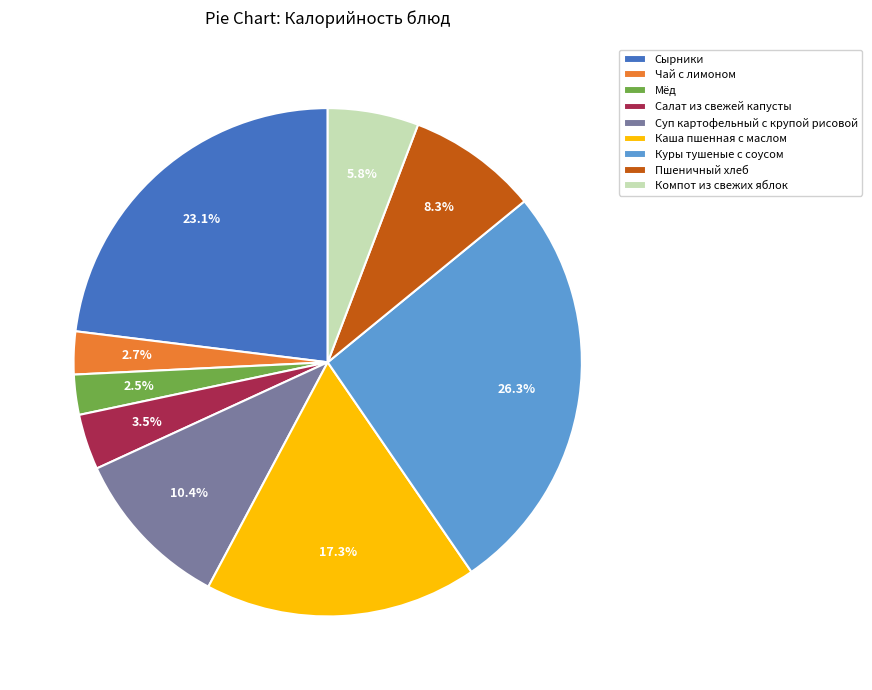

How many slices are in this pie chart?

9